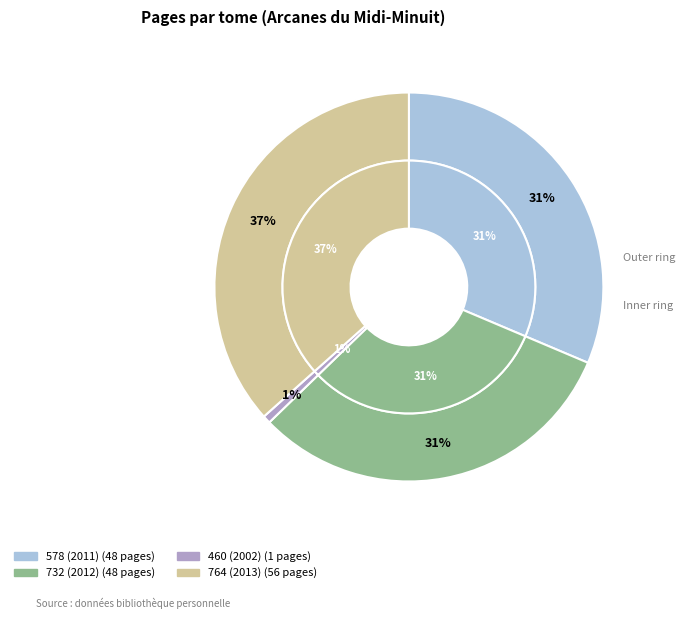

Does 732 represent more than half of the total?

No